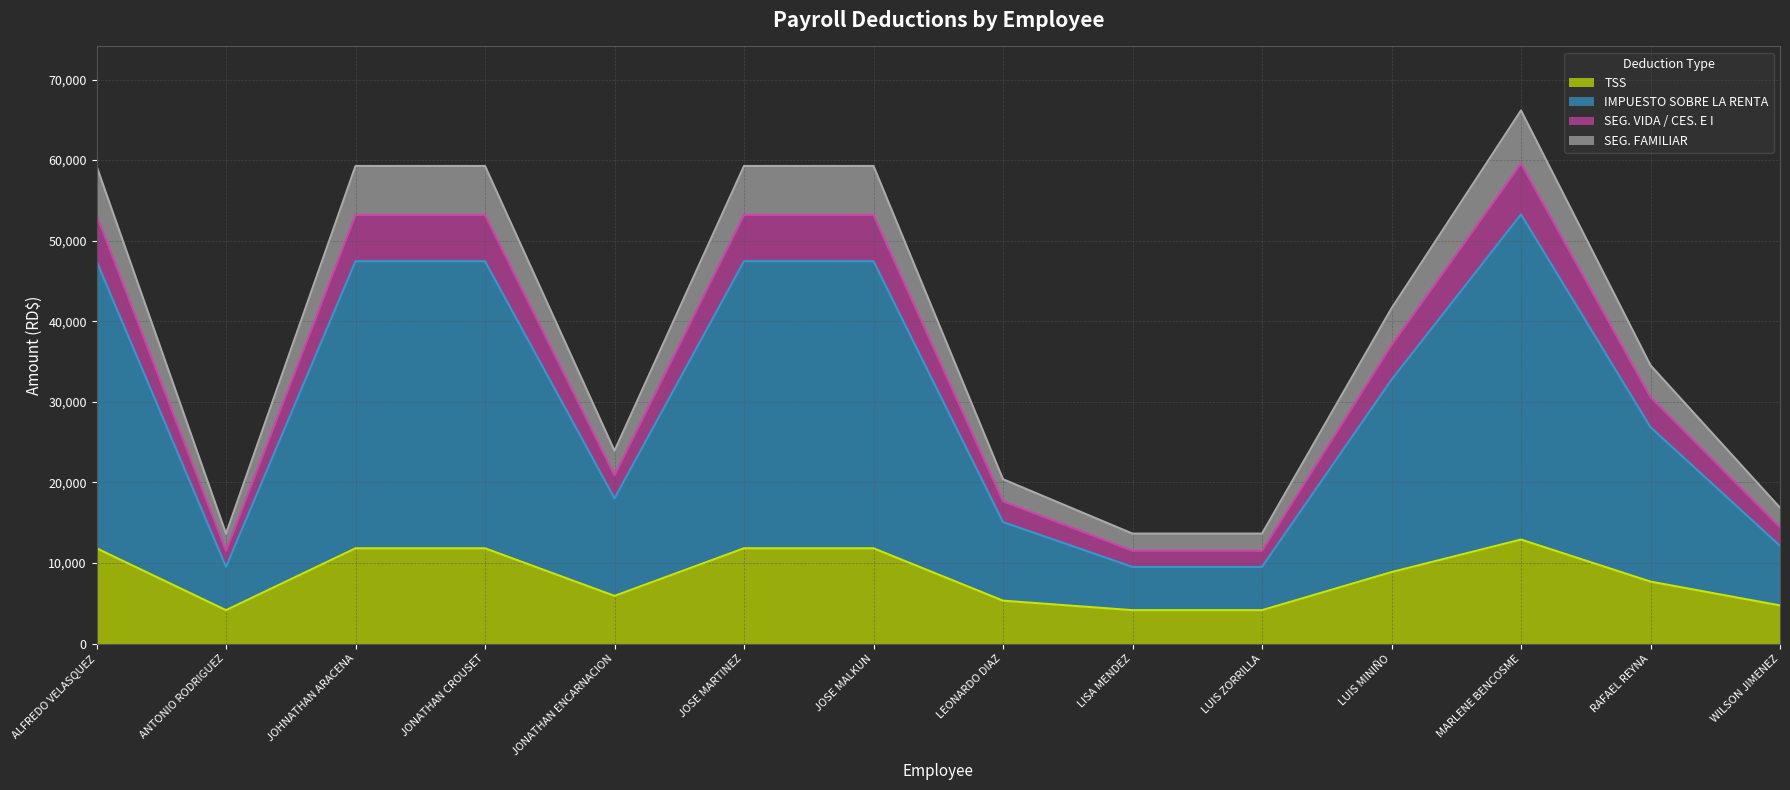

How many lines are shown in the chart?

4